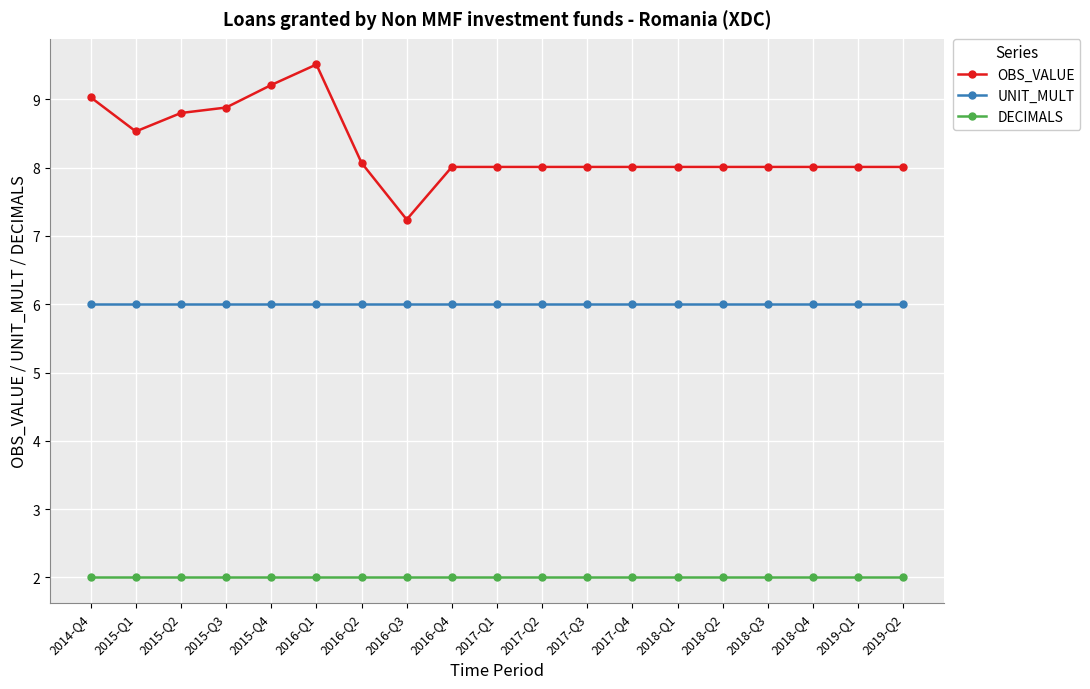

Reading left to right, extract all data points from this chart.

OBS_VALUE: 9.0	8.5	8.8	8.9	9.2	9.5	8.1	7.2	8.0	8.0	8.0	8.0	8.0	8.0	8.0	8.0	8.0	8.0	8.0
UNIT_MULT: 6.0	6.0	6.0	6.0	6.0	6.0	6.0	6.0	6.0	6.0	6.0	6.0	6.0	6.0	6.0	6.0	6.0	6.0	6.0
DECIMALS: 2.0	2.0	2.0	2.0	2.0	2.0	2.0	2.0	2.0	2.0	2.0	2.0	2.0	2.0	2.0	2.0	2.0	2.0	2.0